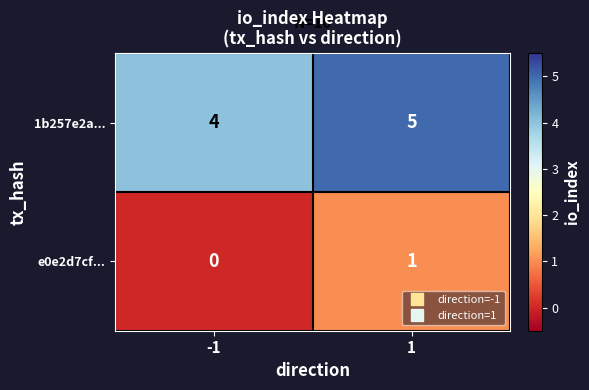

List the series in order of their overall mean, highest first.

1b257e2a..., e0e2d7cf...